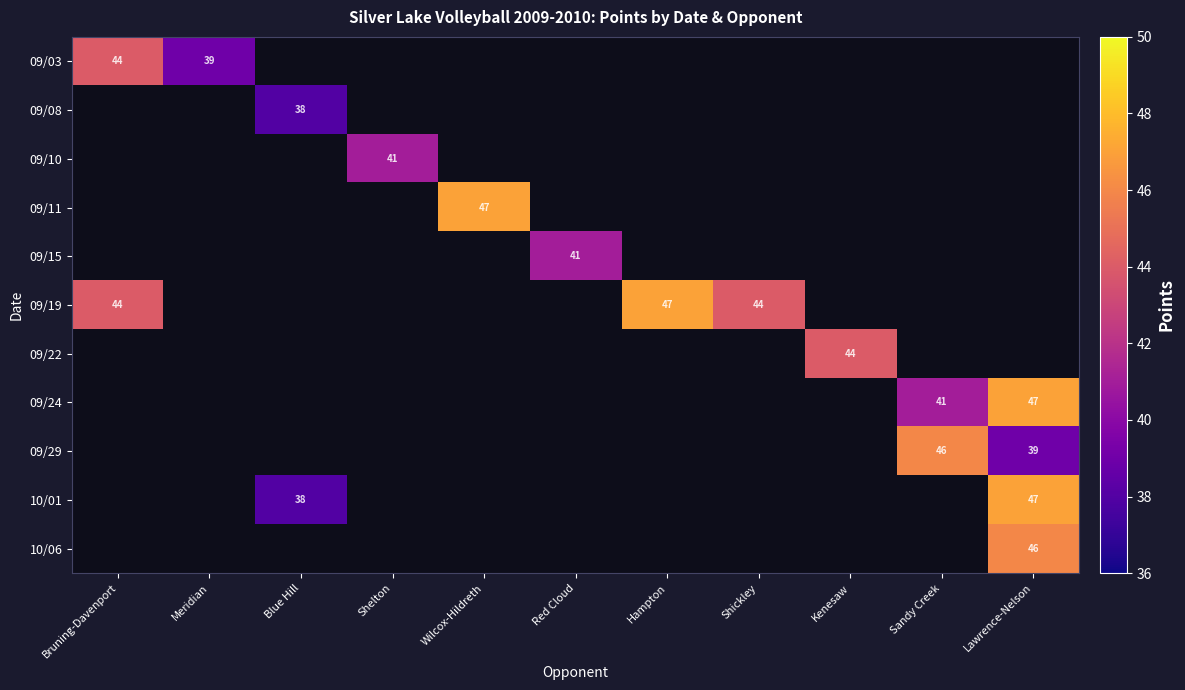

The 09/29 series shows 11 at Lawrence-Nelson. True or false?

False